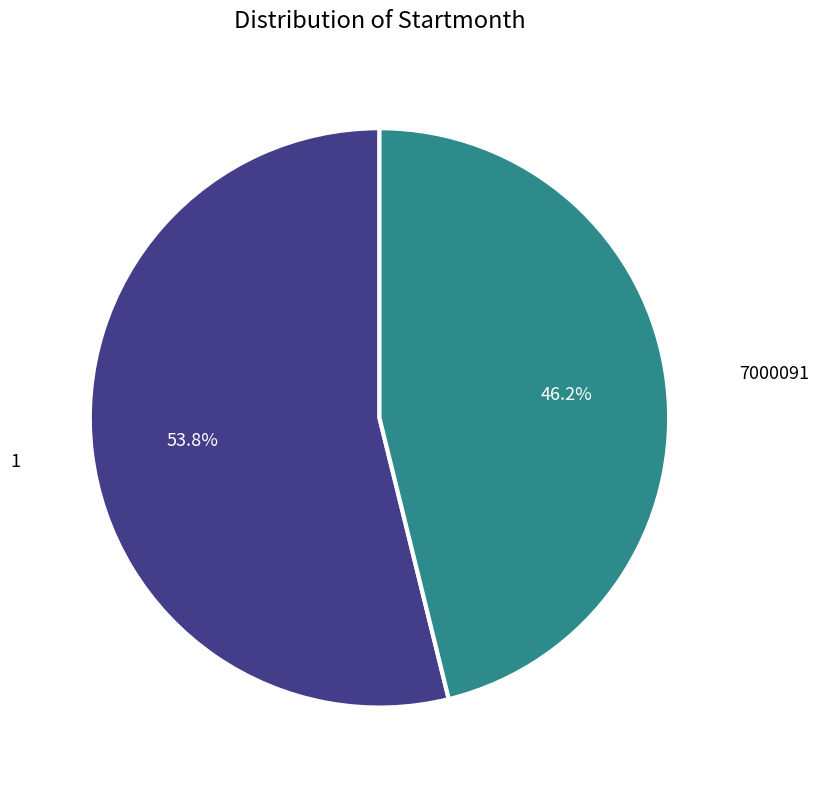

Is there any slice that represents more than half of the pie?

Yes